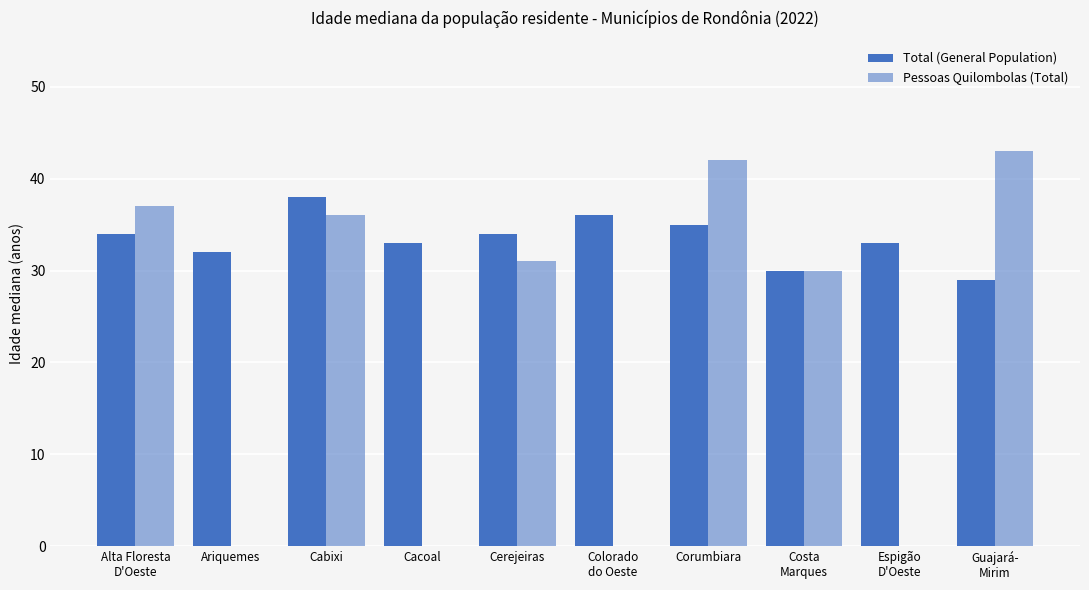

At which label does Pessoas Quilombolas (Total) reach its minimum?

Costa
Marques